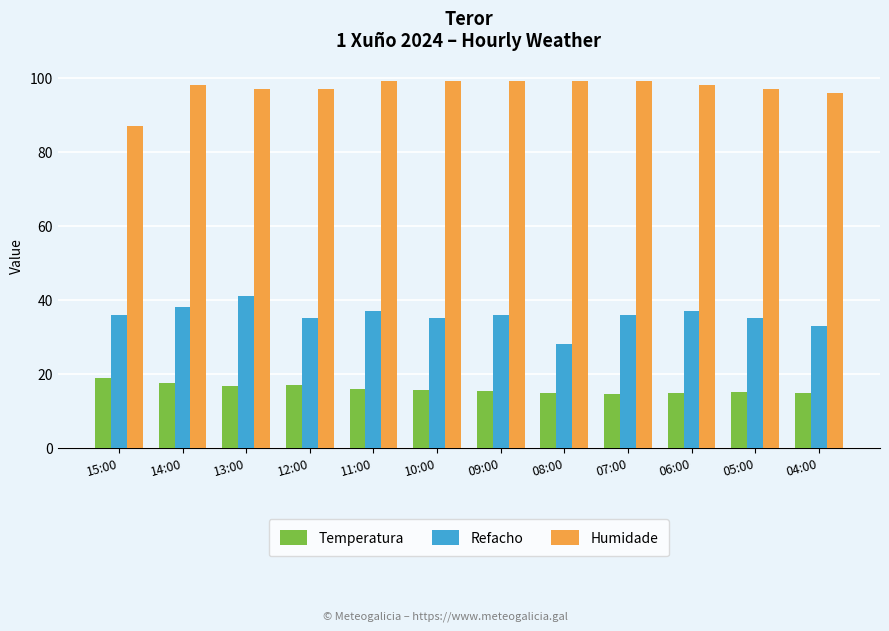

Is it true that Temperatura equals 4.0 at 15:00?

False